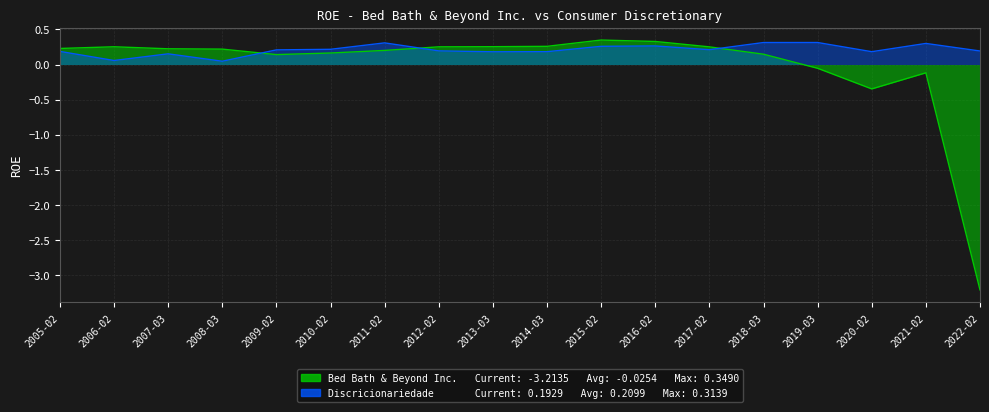

How many Discricionariedade do consumidor values are between 0 and 1?

18